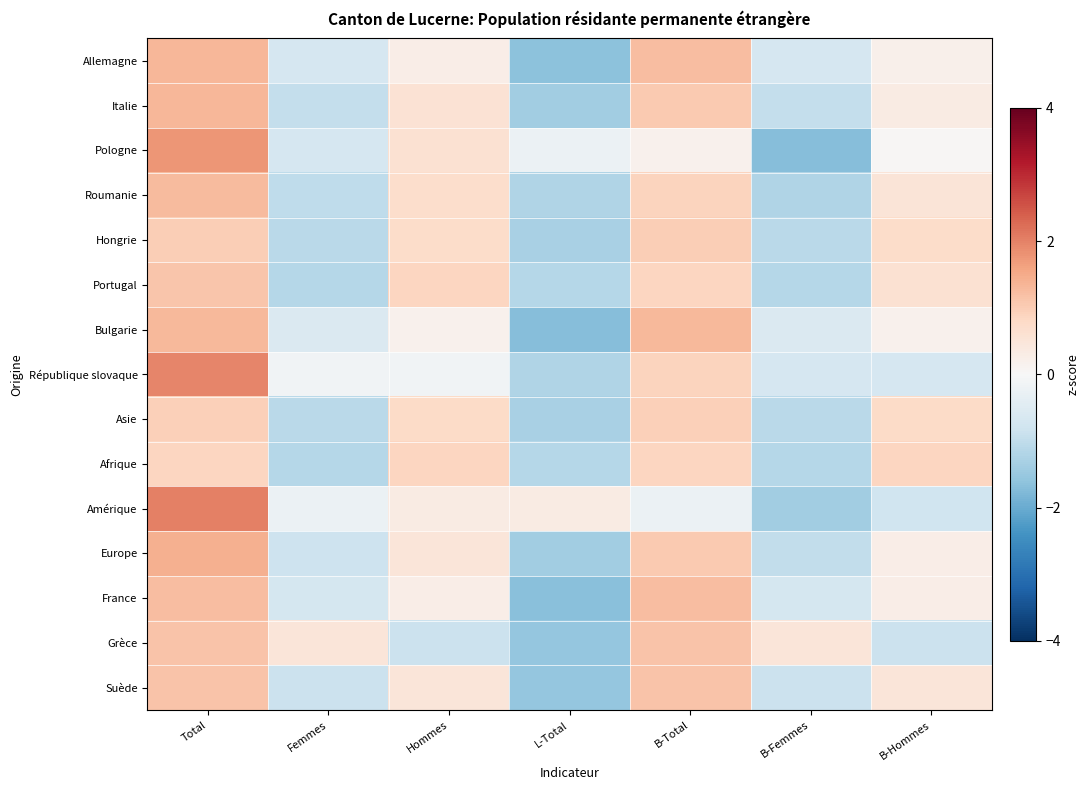

What is the smallest value displayed?

-1.7